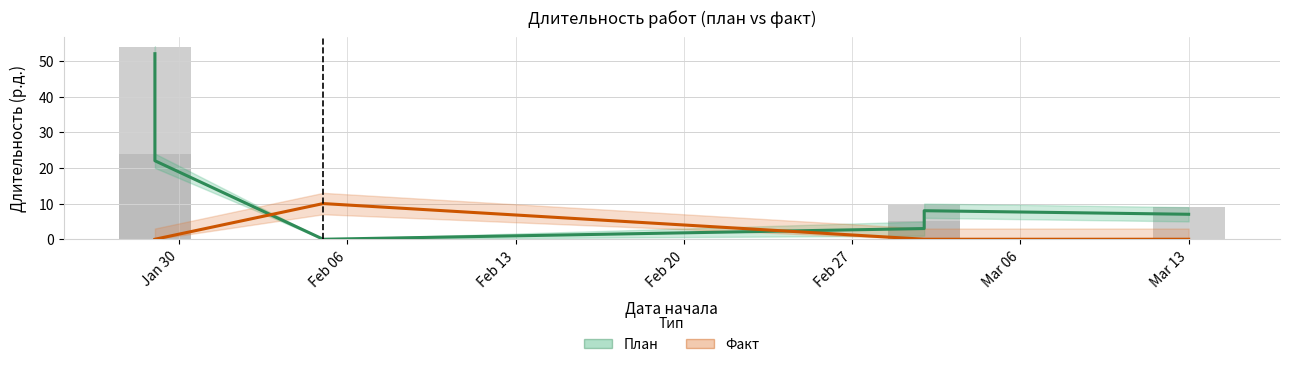

What is the average value of the План series?

13